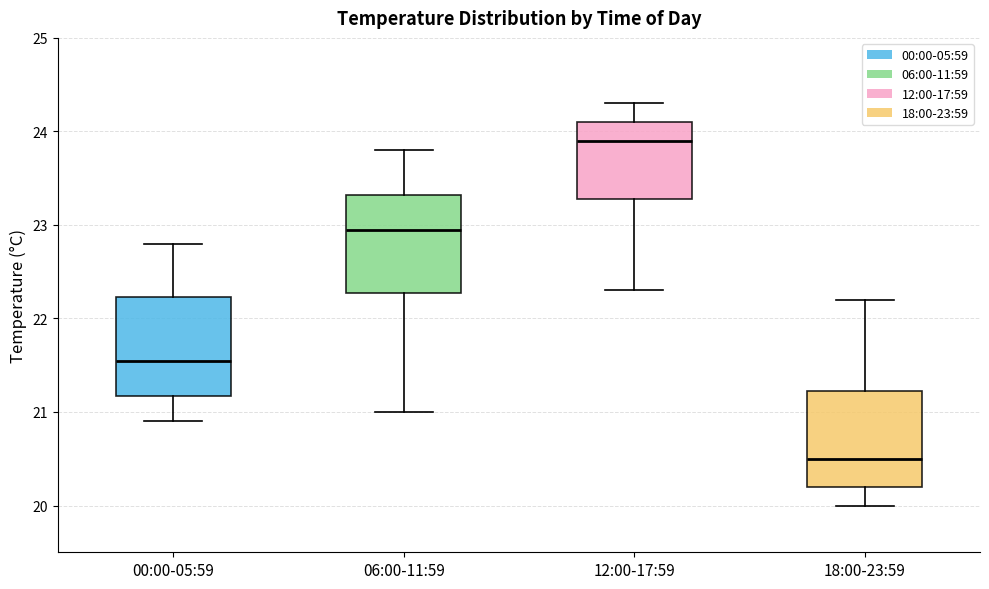

Reading left to right, read every box against the y-axis: the position of its median line, the range the box covers, and the ends of its whiskers. The values are not printed on the chart, so give them approximately, as read against the axis.

00:00-05:59: median 21.6, box 21.2 to 22.2, whiskers 20.9 to 22.8
06:00-11:59: median 23.0, box 22.3 to 23.3, whiskers 21.0 to 23.8
12:00-17:59: median 23.9, box 23.3 to 24.1, whiskers 22.3 to 24.3
18:00-23:59: median 20.5, box 20.2 to 21.2, whiskers 20.0 to 22.2